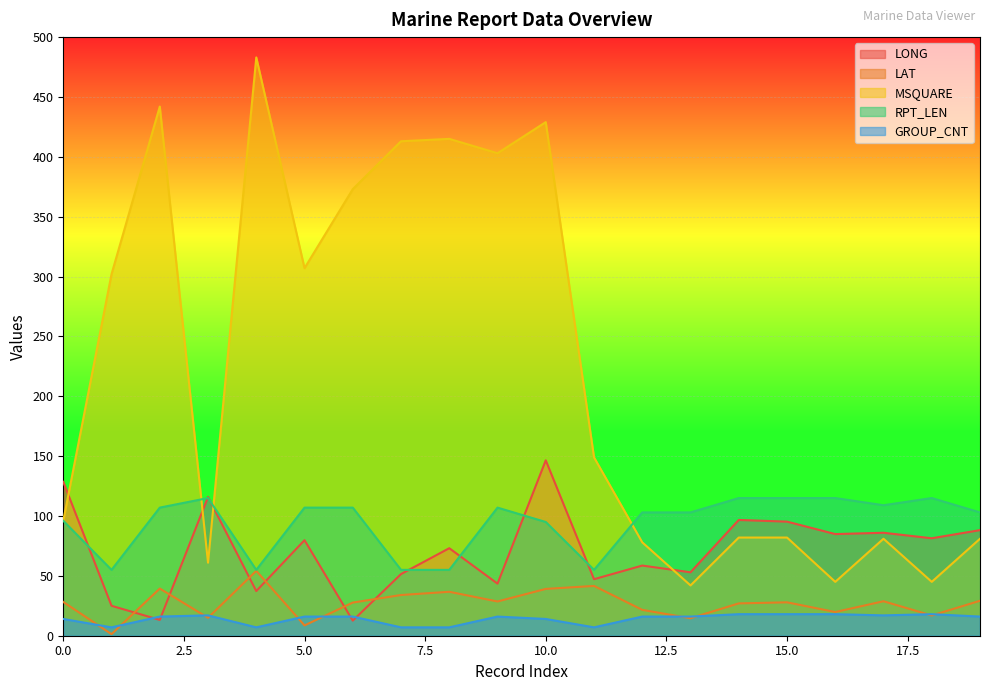

Reading left to right, transcribe all the data shown in this chart.

LONG: 128.5	25.0	13.2	115.9	37.3	79.8	12.6	51.5	73.1	43.5	146.5	47.2	58.6	53.0	96.7	95.3	84.9	86.0	81.4	88.2
LAT: 28.2	1.3	39.4	15.0	54.2	8.6	27.7	34.0	36.7	28.6	39.1	41.6	21.6	14.6	27.0	27.9	19.8	28.8	16.9	29.2
MSQUARE: 96.0	302.0	442.0	61.0	483.0	307.0	373.0	413.0	415.0	403.0	429.0	149.0	78.0	42.0	82.0	82.0	45.0	81.0	45.0	81.0
RPT_LEN: 96.0	55.0	107.0	115.0	55.0	107.0	107.0	55.0	55.0	107.0	95.0	55.0	103.0	103.0	115.0	115.0	115.0	109.0	115.0	103.0
GROUP_CNT: 14.0	7.0	16.0	17.0	7.0	16.0	16.0	7.0	7.0	16.0	14.0	7.0	16.0	16.0	18.0	18.0	18.0	17.0	18.0	16.0